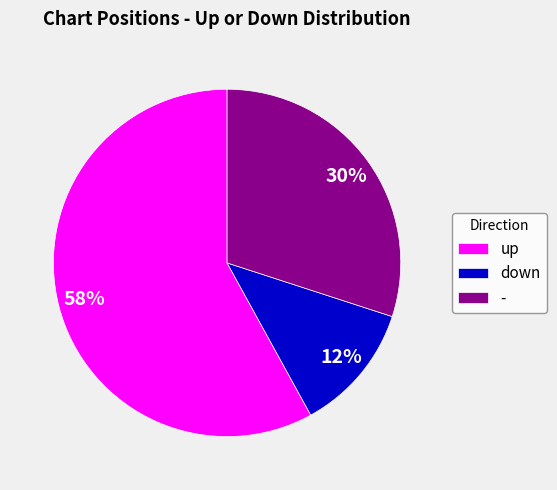

Count the number of slices in the pie.

3